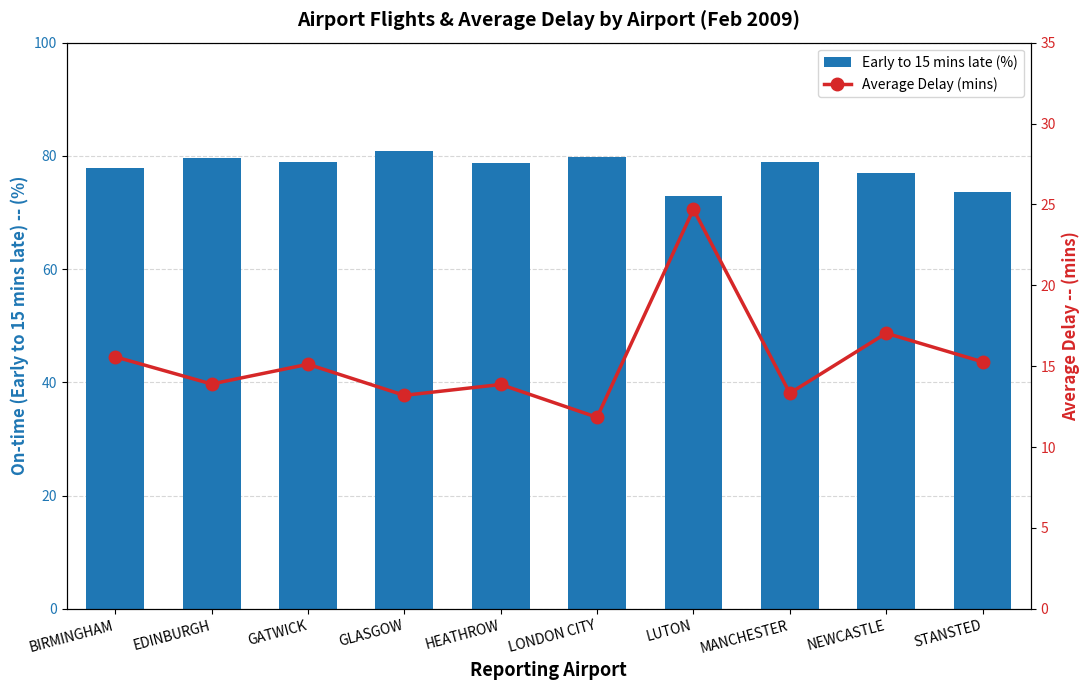

Are the bars horizontal?

No